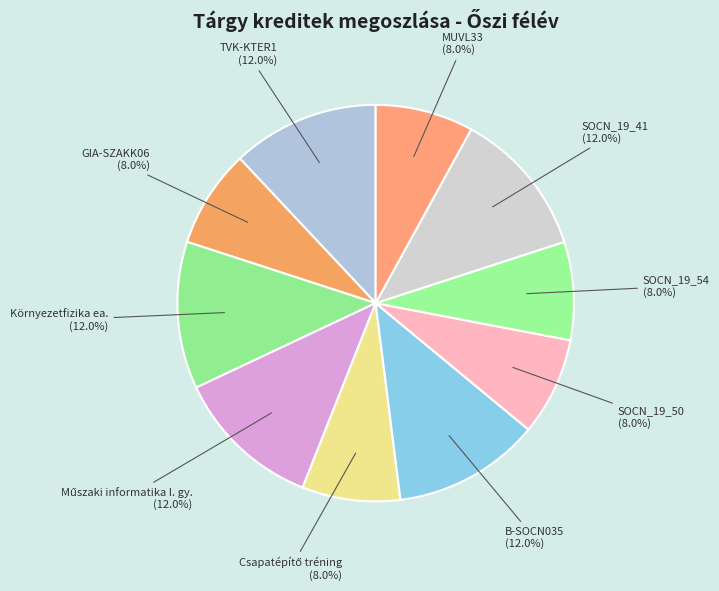

Does SOCN_19_54 represent more than half of the total?

No